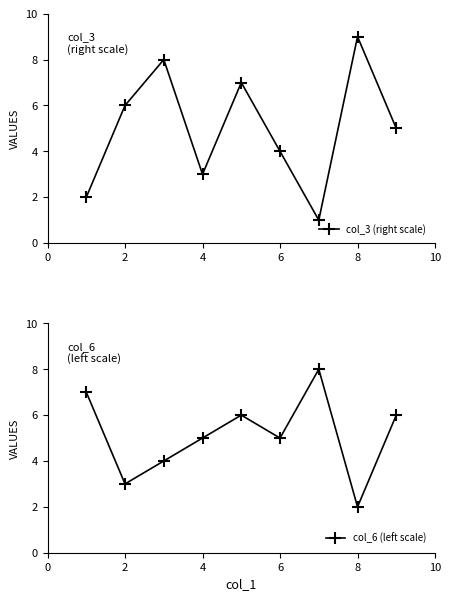

True or false: col_3 (right scale) has a value of 4 at 7.

False